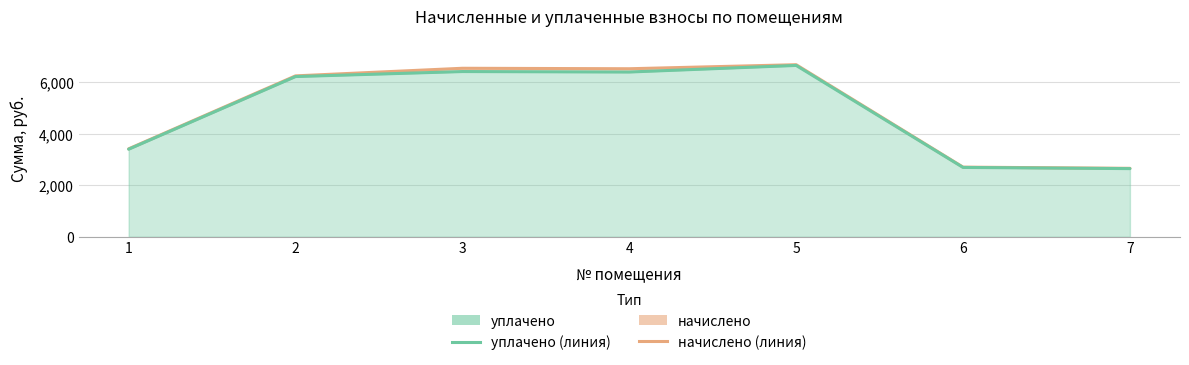

Rank the categories by уплачено value from highest to lowest.

5, 3, 4, 2, 1, 6, 7